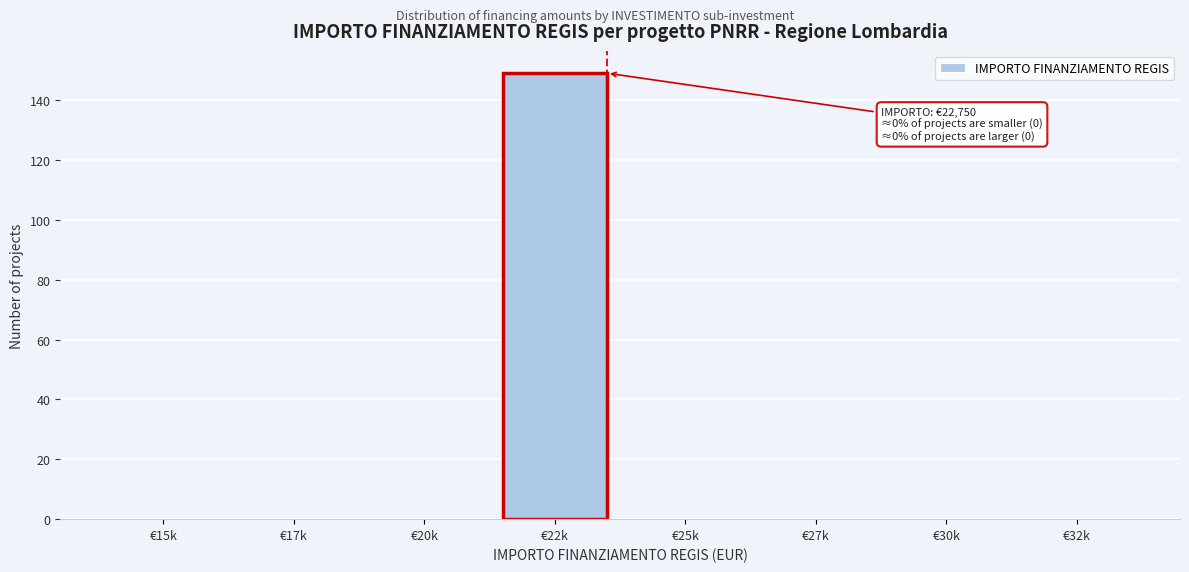

Reading left to right, extract all data points from this chart.

€15k=0	€17k=0	€20k=0	€22k=149	€25k=0	€27k=0	€30k=0	€32k=0